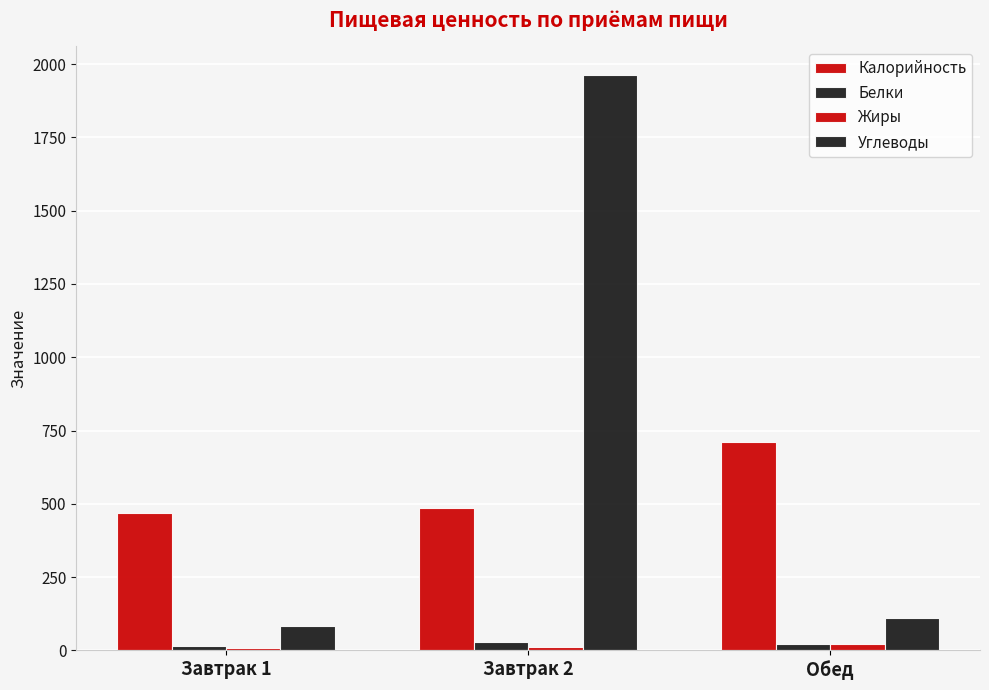

How many distinct data groups are displayed?

4